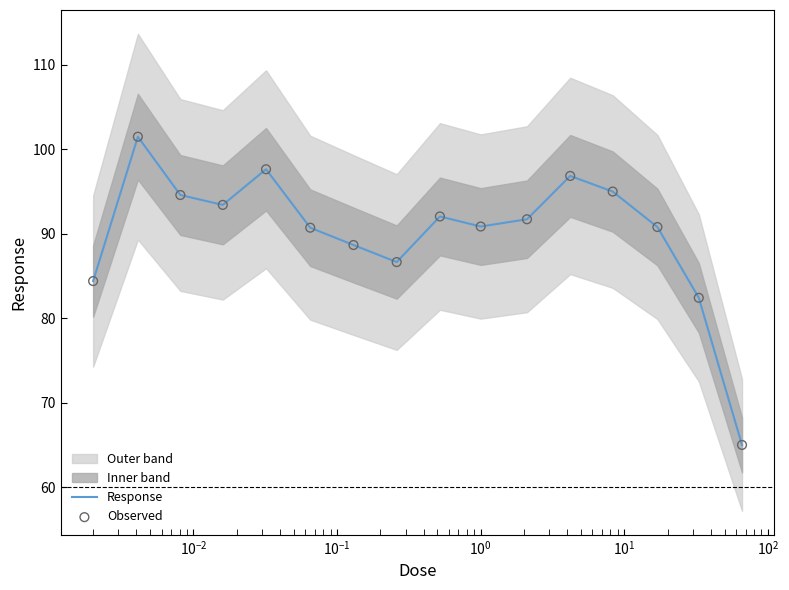

Which series has the largest total across all categories?

Response